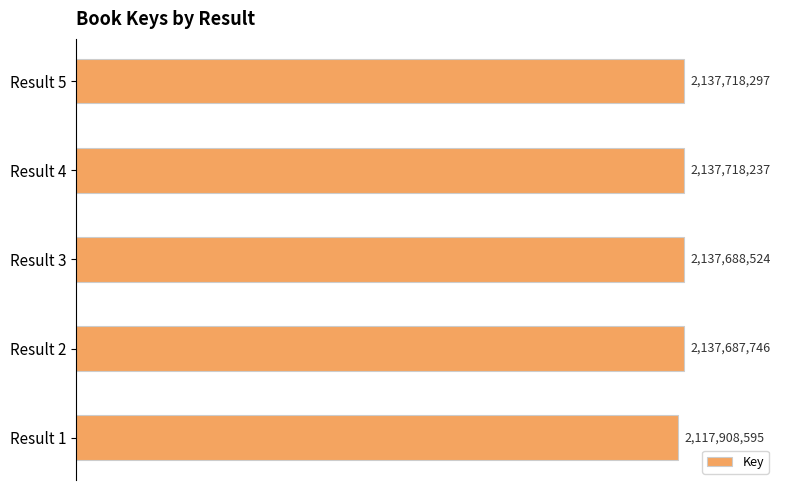

How many bars are there in total?

5